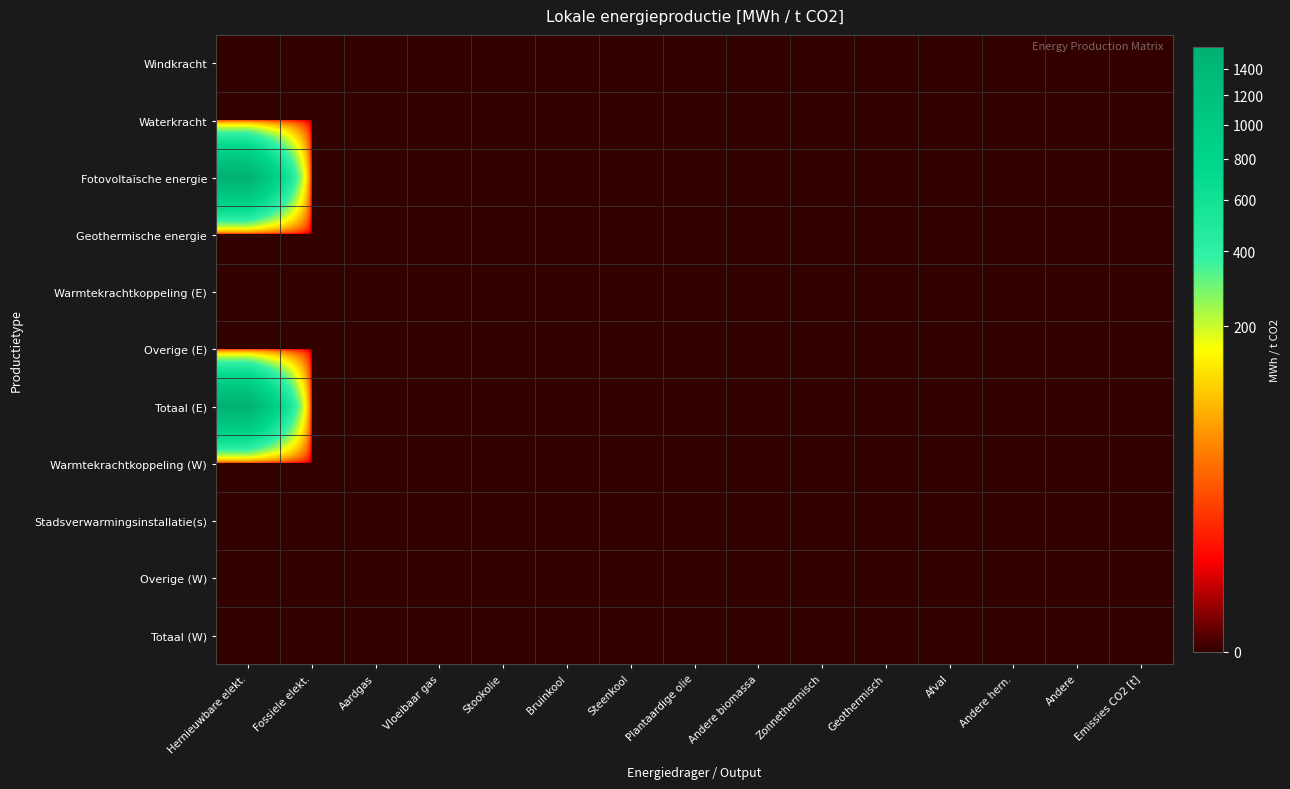

Reading right to left, transcribe all the data shown in this chart.

Windkracht: Emissies CO2 [t]=0.0	Andere=0.0	Andere hern.=0.0	Afval=0.0	Geothermisch=0.0	Zonnethermisch=0.0	Andere biomassa=0.0	Plantaardige olie=0.0	Steenkool=0.0	Bruinkool=0.0	Stookolie=0.0	Vloeibaar gas=0.0	Aardgas=0.0	Fossiele elekt.=0.0	Hernieuwbare elekt.=0.0
Waterkracht: Emissies CO2 [t]=0.0	Andere=0.0	Andere hern.=0.0	Afval=0.0	Geothermisch=0.0	Zonnethermisch=0.0	Andere biomassa=0.0	Plantaardige olie=0.0	Steenkool=0.0	Bruinkool=0.0	Stookolie=0.0	Vloeibaar gas=0.0	Aardgas=0.0	Fossiele elekt.=0.0	Hernieuwbare elekt.=0.0
Fotovoltaïsche energie: Emissies CO2 [t]=0.0	Andere=0.0	Andere hern.=0.0	Afval=0.0	Geothermisch=0.0	Zonnethermisch=0.0	Andere biomassa=0.0	Plantaardige olie=0.0	Steenkool=0.0	Bruinkool=0.0	Stookolie=0.0	Vloeibaar gas=0.0	Aardgas=0.0	Fossiele elekt.=0.0	Hernieuwbare elekt.=1577.9
Geothermische energie: Emissies CO2 [t]=0.0	Andere=0.0	Andere hern.=0.0	Afval=0.0	Geothermisch=0.0	Zonnethermisch=0.0	Andere biomassa=0.0	Plantaardige olie=0.0	Steenkool=0.0	Bruinkool=0.0	Stookolie=0.0	Vloeibaar gas=0.0	Aardgas=0.0	Fossiele elekt.=0.0	Hernieuwbare elekt.=0.0
Warmtekrachtkoppeling (E): Emissies CO2 [t]=0.0	Andere=0.0	Andere hern.=0.0	Afval=0.0	Geothermisch=0.0	Zonnethermisch=0.0	Andere biomassa=0.0	Plantaardige olie=0.0	Steenkool=0.0	Bruinkool=0.0	Stookolie=0.0	Vloeibaar gas=0.0	Aardgas=0.0	Fossiele elekt.=0.0	Hernieuwbare elekt.=0.0
Overige (E): Emissies CO2 [t]=0.0	Andere=0.0	Andere hern.=0.0	Afval=0.0	Geothermisch=0.0	Zonnethermisch=0.0	Andere biomassa=0.0	Plantaardige olie=0.0	Steenkool=0.0	Bruinkool=0.0	Stookolie=0.0	Vloeibaar gas=0.0	Aardgas=0.0	Fossiele elekt.=0.0	Hernieuwbare elekt.=0.0
Totaal (E): Emissies CO2 [t]=0.0	Andere=0.0	Andere hern.=0.0	Afval=0.0	Geothermisch=0.0	Zonnethermisch=0.0	Andere biomassa=0.0	Plantaardige olie=0.0	Steenkool=0.0	Bruinkool=0.0	Stookolie=0.0	Vloeibaar gas=0.0	Aardgas=0.0	Fossiele elekt.=0.0	Hernieuwbare elekt.=1577.9
Warmtekrachtkoppeling (W): Emissies CO2 [t]=0.0	Andere=0.0	Andere hern.=0.0	Afval=0.0	Geothermisch=0.0	Zonnethermisch=0.0	Andere biomassa=0.0	Plantaardige olie=0.0	Steenkool=0.0	Bruinkool=0.0	Stookolie=0.0	Vloeibaar gas=0.0	Aardgas=0.0	Fossiele elekt.=0.0	Hernieuwbare elekt.=0.0
Stadsverwarmingsinstallatie(s): Emissies CO2 [t]=0.0	Andere=0.0	Andere hern.=0.0	Afval=0.0	Geothermisch=0.0	Zonnethermisch=0.0	Andere biomassa=0.0	Plantaardige olie=0.0	Steenkool=0.0	Bruinkool=0.0	Stookolie=0.0	Vloeibaar gas=0.0	Aardgas=0.0	Fossiele elekt.=0.0	Hernieuwbare elekt.=0.0
Overige (W): Emissies CO2 [t]=0.0	Andere=0.0	Andere hern.=0.0	Afval=0.0	Geothermisch=0.0	Zonnethermisch=0.0	Andere biomassa=0.0	Plantaardige olie=0.0	Steenkool=0.0	Bruinkool=0.0	Stookolie=0.0	Vloeibaar gas=0.0	Aardgas=0.0	Fossiele elekt.=0.0	Hernieuwbare elekt.=0.0
Totaal (W): Emissies CO2 [t]=0.0	Andere=0.0	Andere hern.=0.0	Afval=0.0	Geothermisch=0.0	Zonnethermisch=0.0	Andere biomassa=0.0	Plantaardige olie=0.0	Steenkool=0.0	Bruinkool=0.0	Stookolie=0.0	Vloeibaar gas=0.0	Aardgas=0.0	Fossiele elekt.=0.0	Hernieuwbare elekt.=0.0